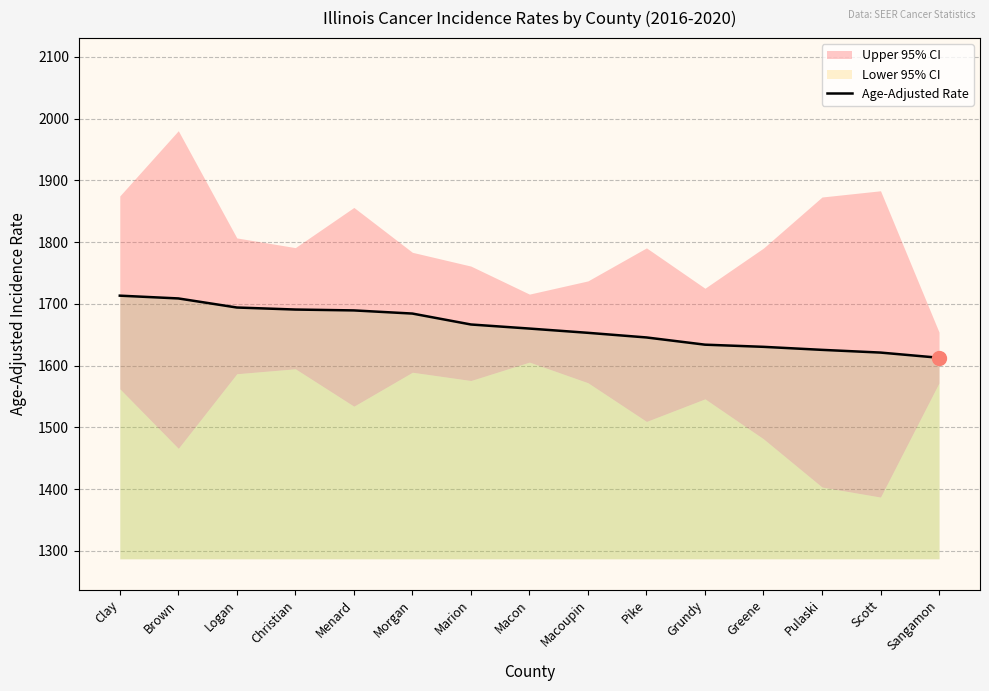

True or false: the data shows 672.7 at Pulaski.

False